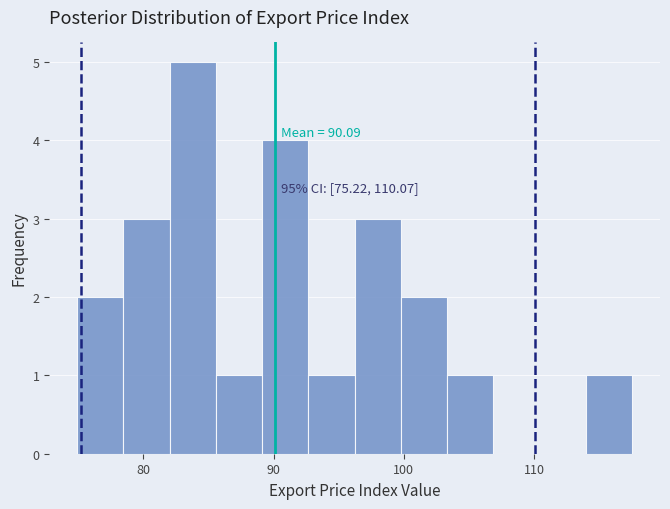

Read against the x-axis, roughly where is the centre of the tallest bar?

84